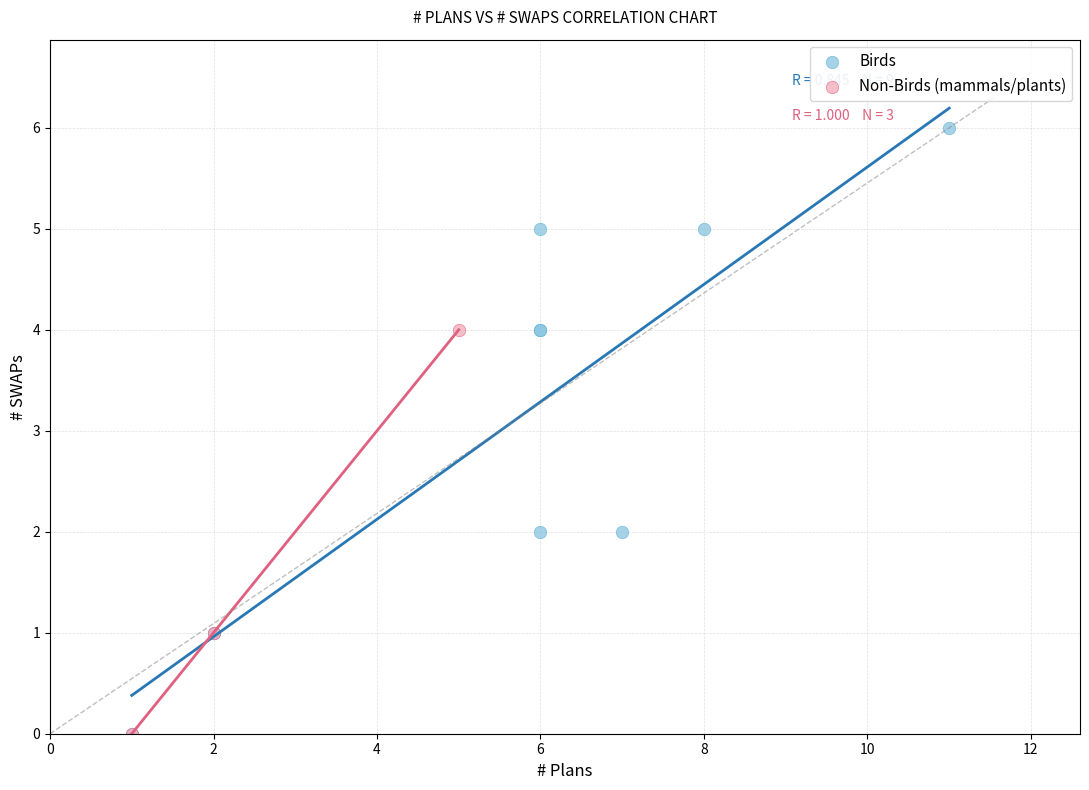

What are all the series names shown in the legend?

Birds, Non-Birds (mammals/plants)